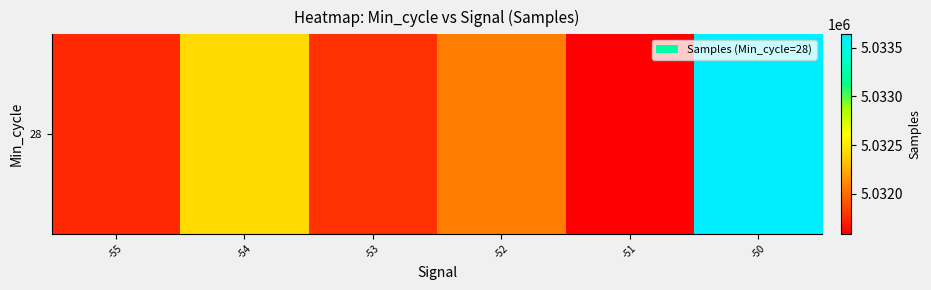

What is the greatest value displayed?

5033639.0